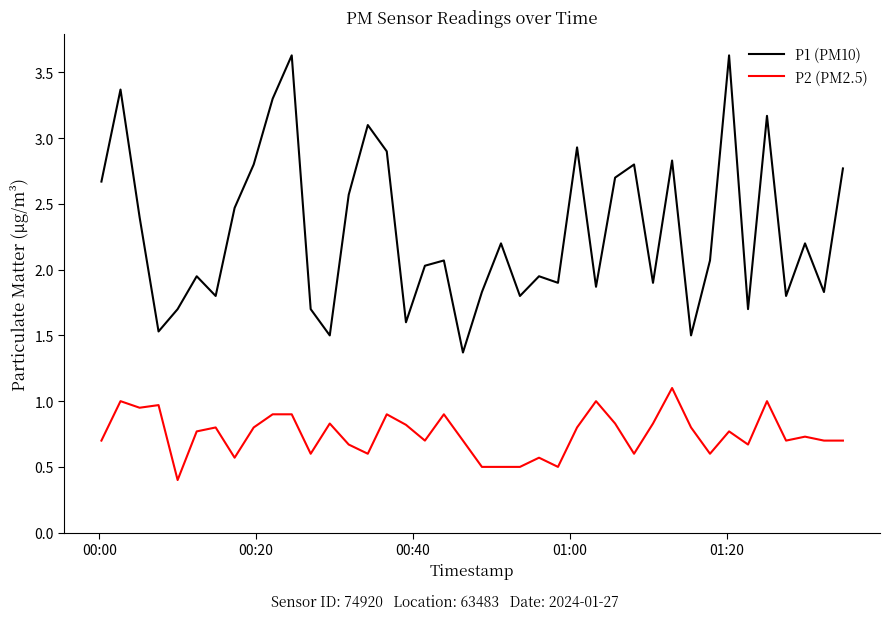

What is the difference between the maximum and minimum values in the P2 (PM2.5) series?

0.7